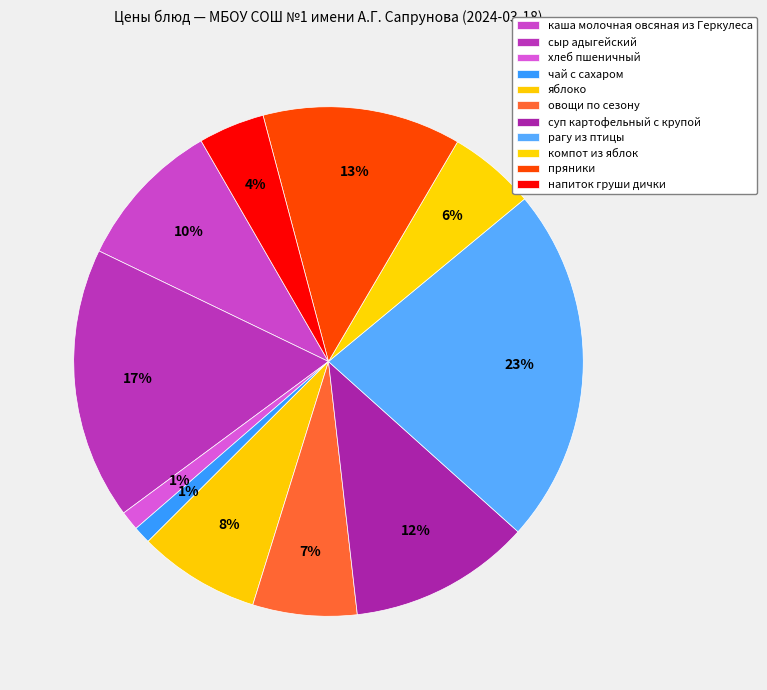

What percentage is NOT represented by напиток груши дички?

95.8%